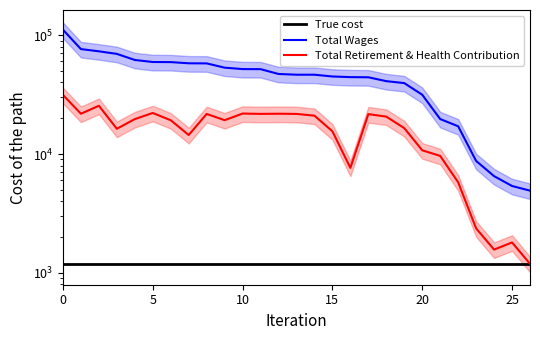

Reading left to right, list all the values displayed in this chart.

True cost: 1193	1193	1193	1193	1193	1193	1193	1193	1193	1193	1193	1193	1193	1193	1193	1193	1193	1193	1193	1193	1193	1193	1193	1193	1193	1193	1193
Total Wages: 110944	76236	73008	69466	61763	59358	59252	57916	57804	53212	51771	51693	47091	46424	46422	44872	44303	44163	40985	39457	31515	19679	17111	8746	6515	5384	4921
Total Retirement & Health Contribution: 31385	21811	25448	16302	19657	22131	19229	14444	21721	19253	21883	21747	21812	21729	21005	15517	7648	21646	20626	16504	10744	9636	5788	2371	1572	1805	1193